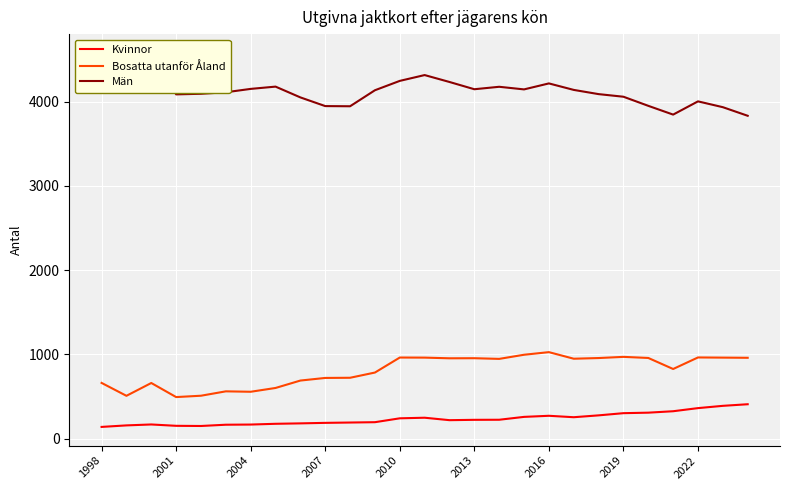

True or false: Kvinnor and Bosatta utanför Åland cross at least once.

False